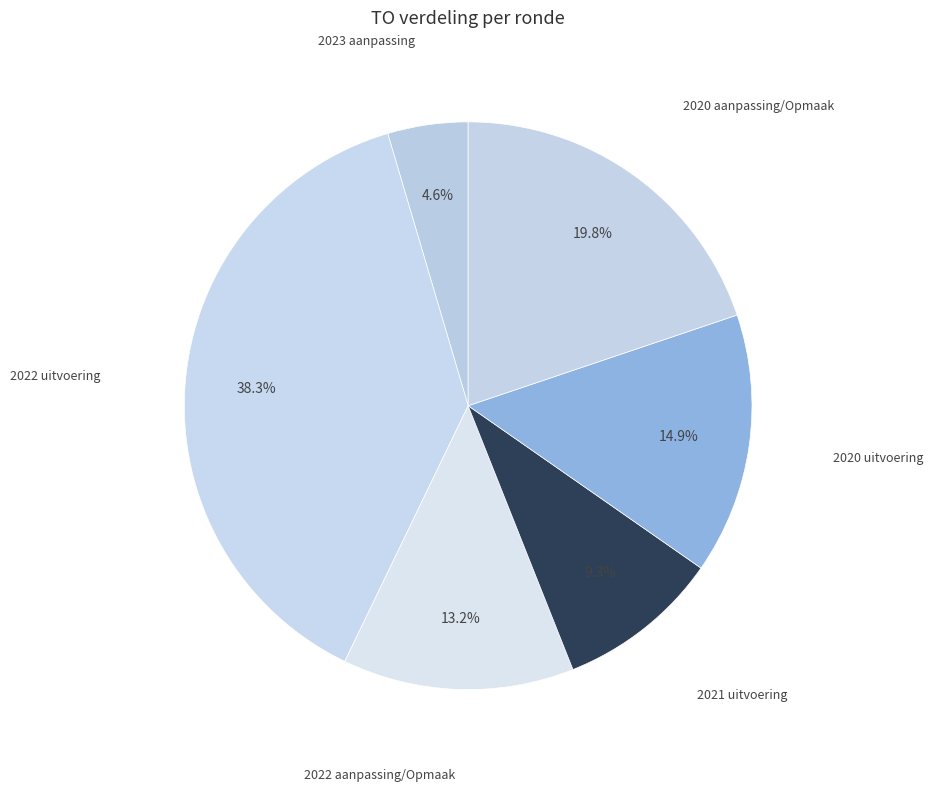

Combined, what portion of the pie is 2022 aanpassing/Opmaak and 2020 aanpassing/Opmaak?

33.0%